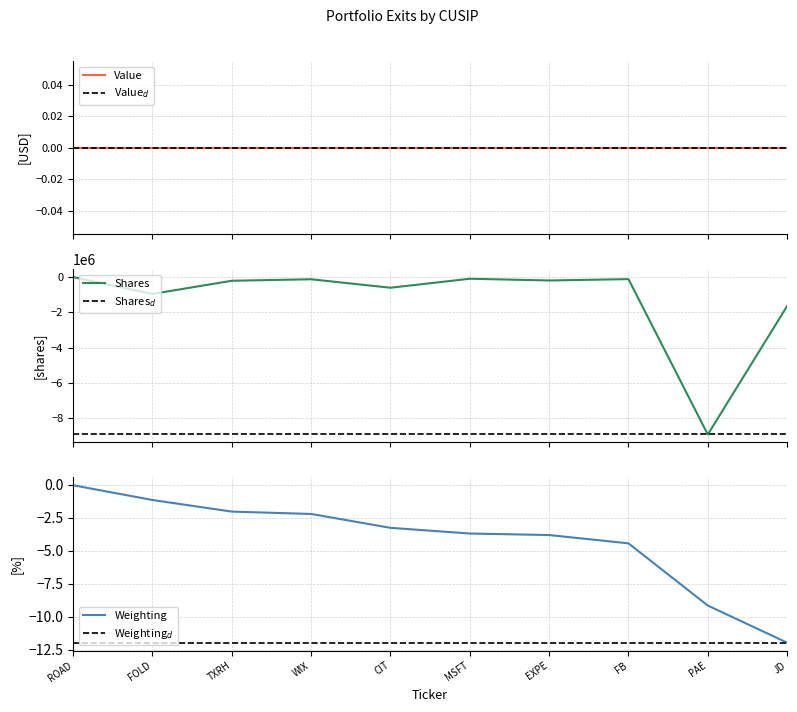

Which category has the highest value in the Weighting series?

ROAD